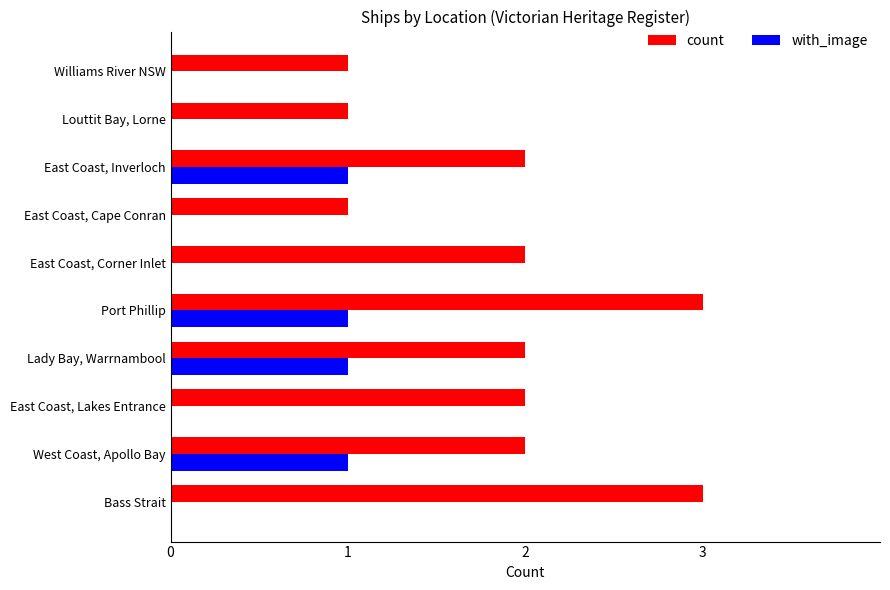

The value of with_image at Port Phillip is 2. True or false?

False